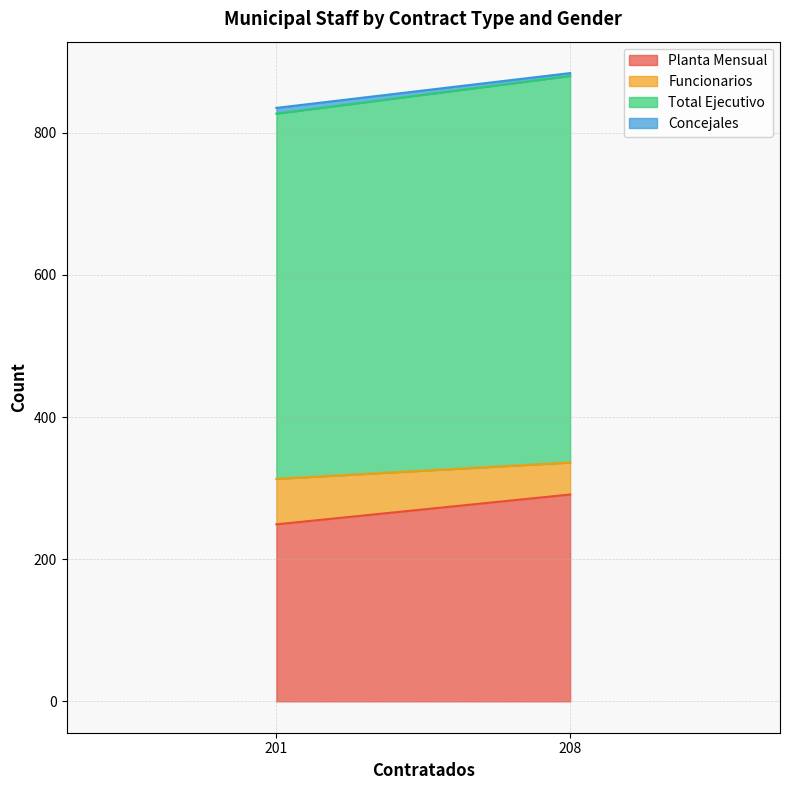

What are all the series names shown in the legend?

Planta Mensual, Funcionarios, Total Ejecutivo, Concejales